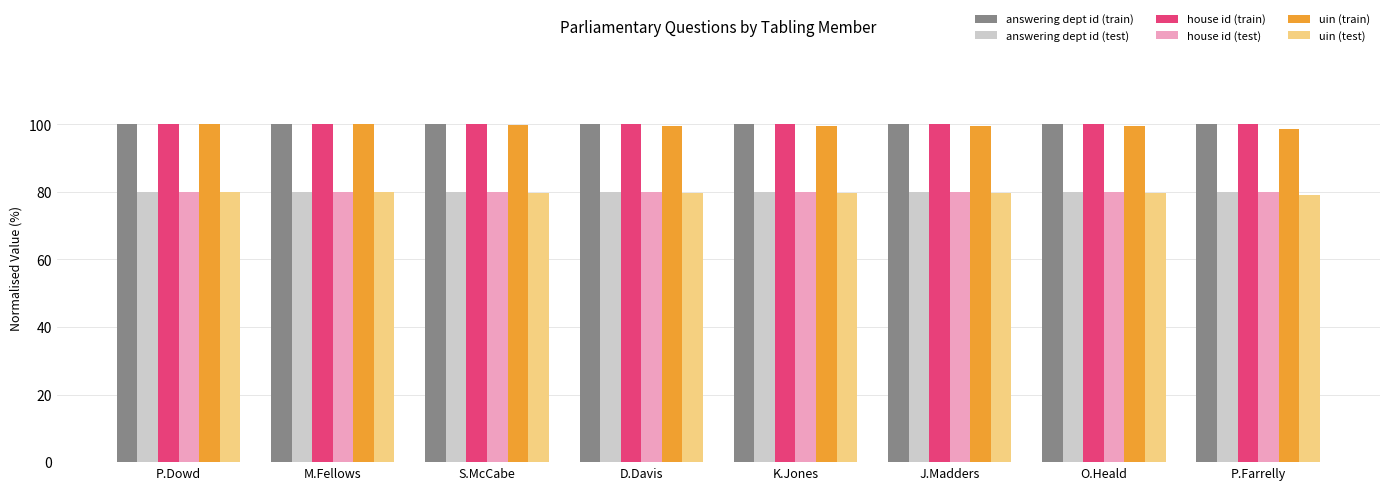

What is the total value across all series at O.Heald?

539.3